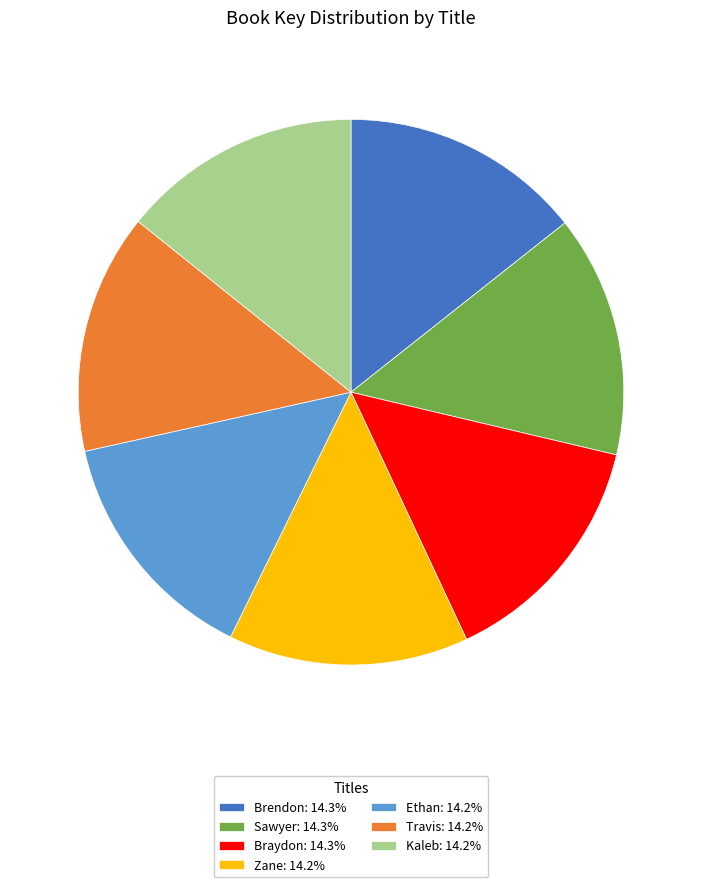

True or false: Braydon accounts for 29% of the total.

False